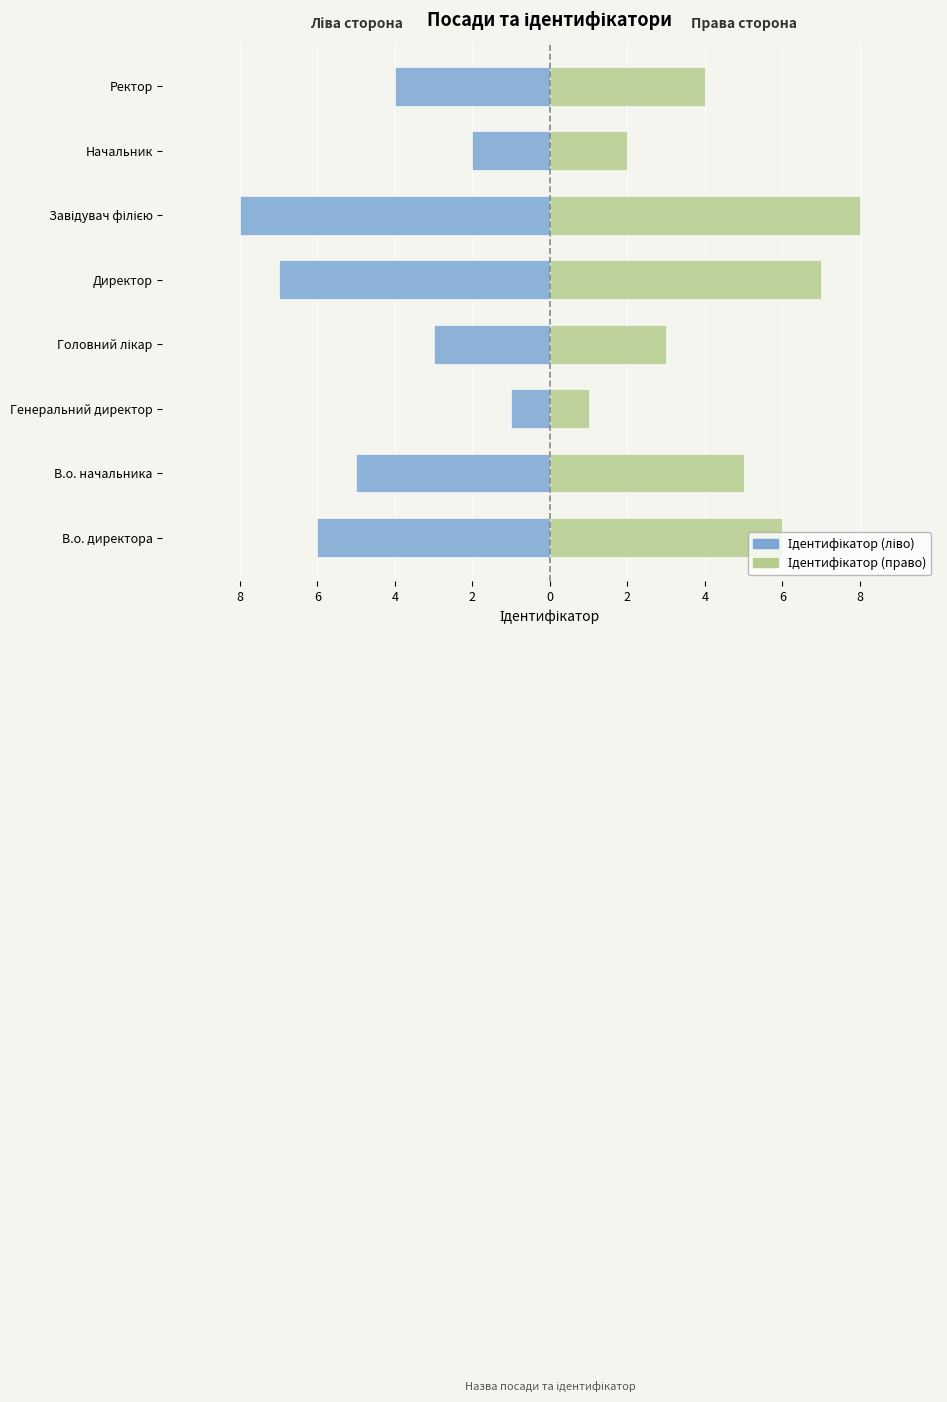

Does the chart contain any negative values?

Yes